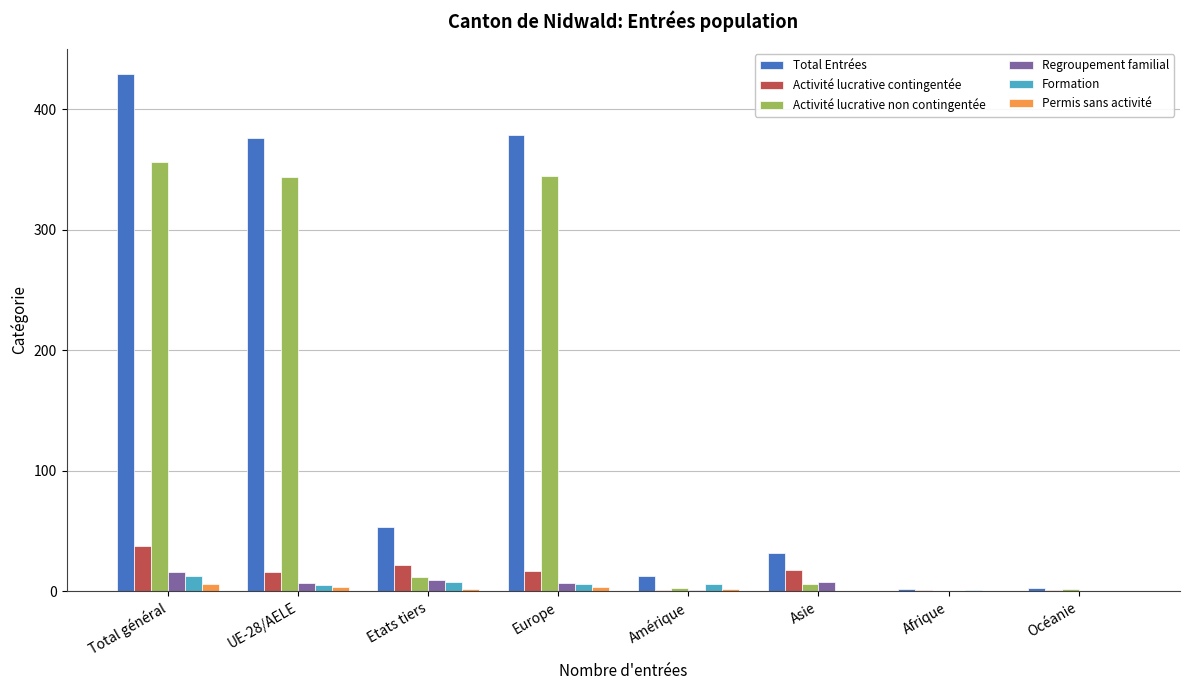

Between Total général and Afrique, which series saw the biggest shift?

Total Entrées